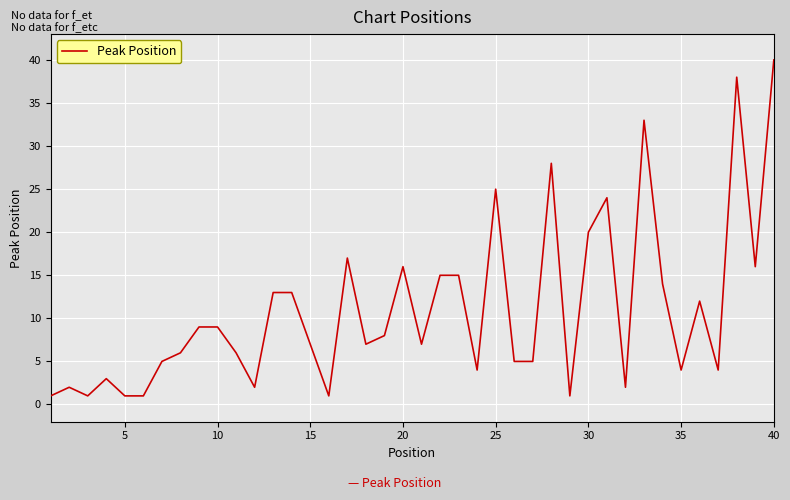

What is the maximum value shown in the chart?

40